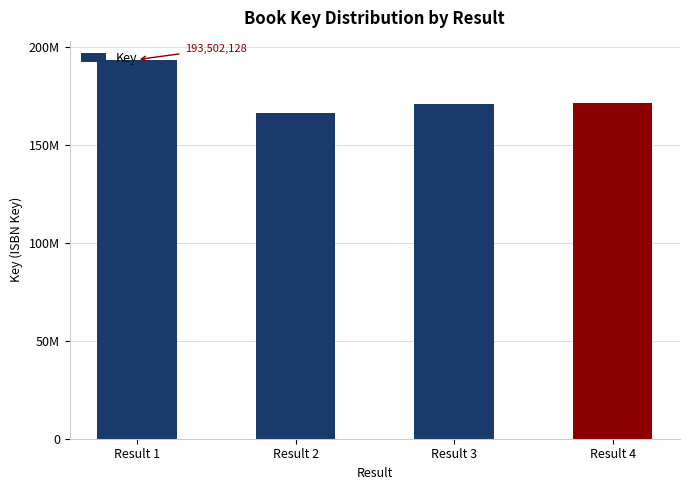

True or false: the data shows 79382527 at Result 2.

False